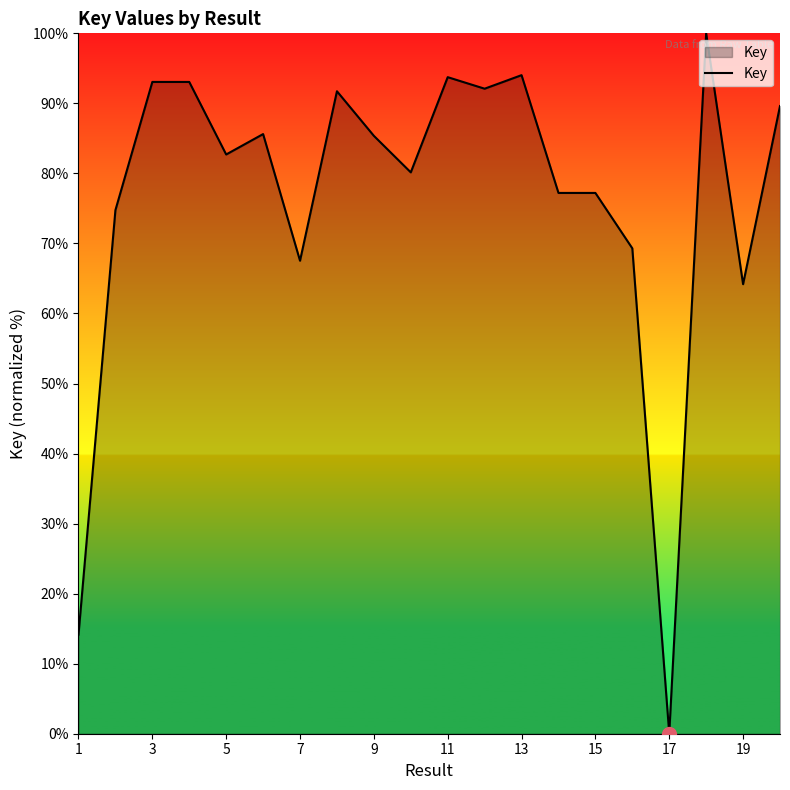

What is the difference between the maximum and minimum values?

100.0